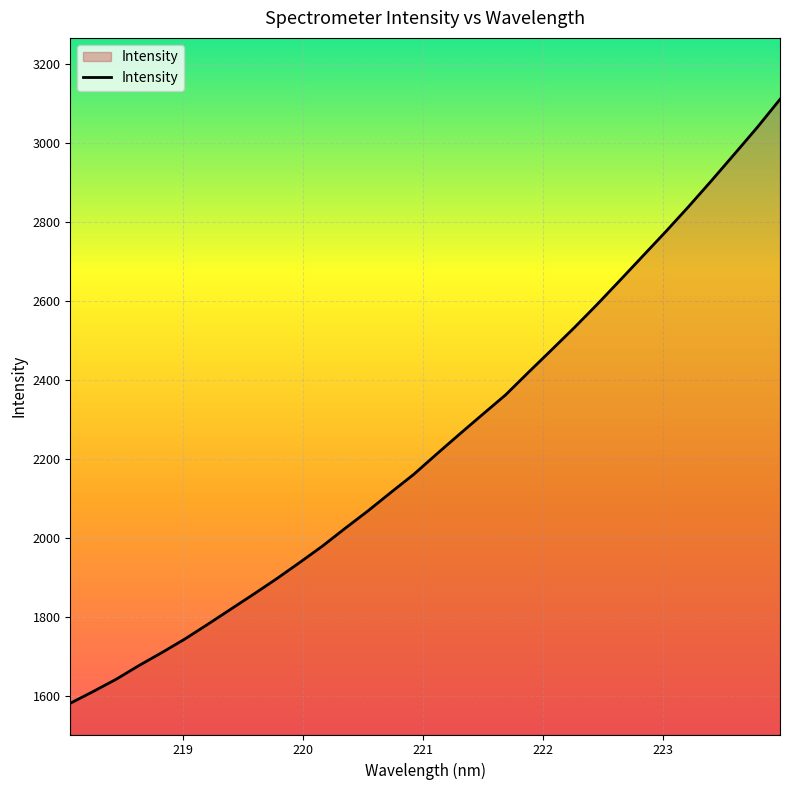

What is the maximum value shown in the chart?

3111.2